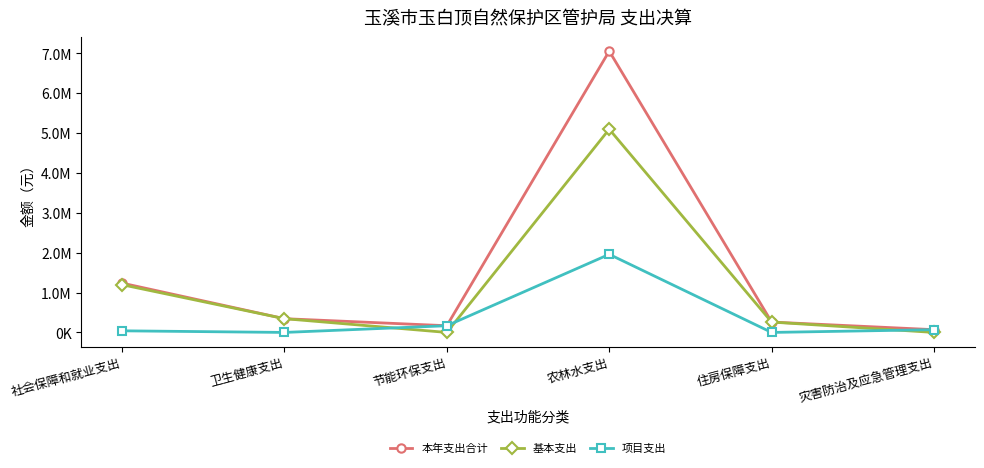

At which category is the sum across all series the highest?

农林水支出